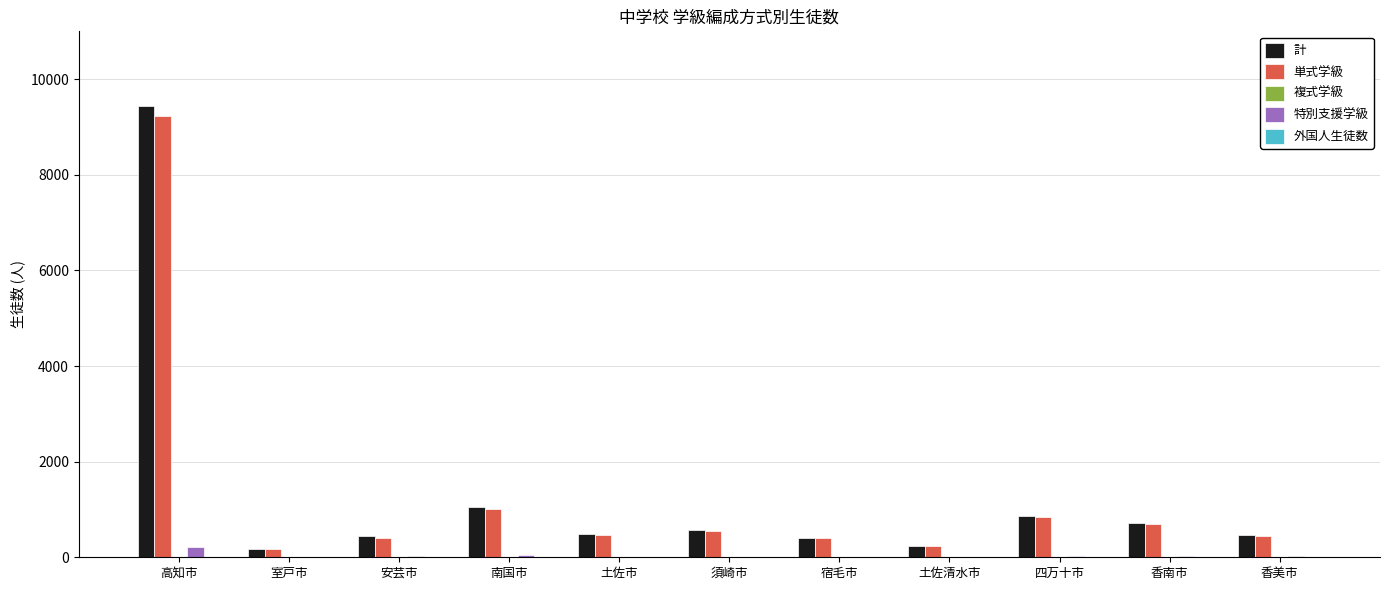

The 特別支援学級 series shows 23 at 安芸市. True or false?

True